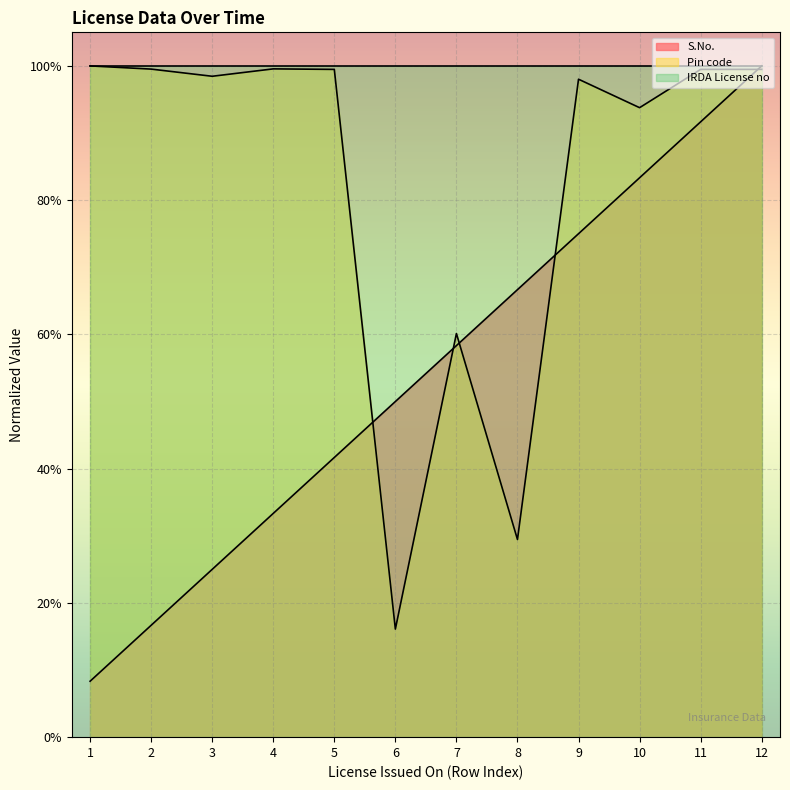

What is the difference between the highest and lowest values at 1?

0.9